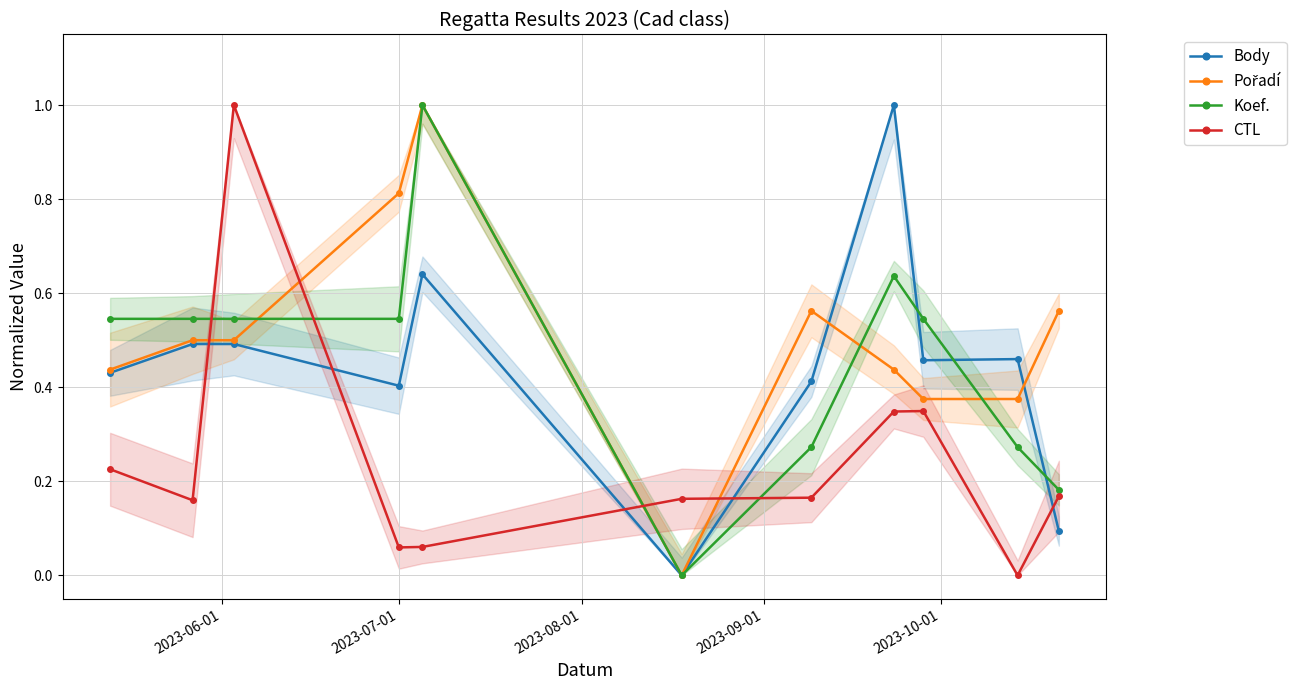

Is the value of CTL at 2023-08-01 greater than the value of Pořadí at 7?

Yes